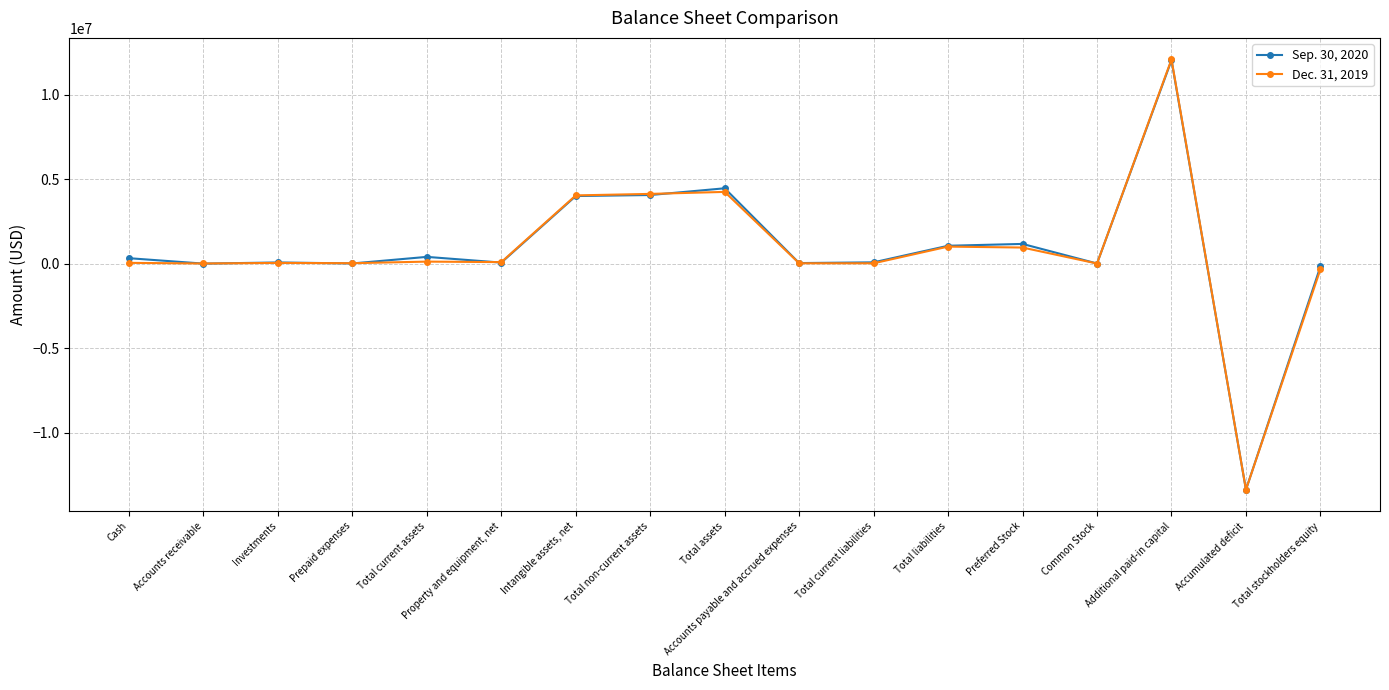

What is the difference between the maximum and minimum values in the Sep. 30, 2020 series?

25404413